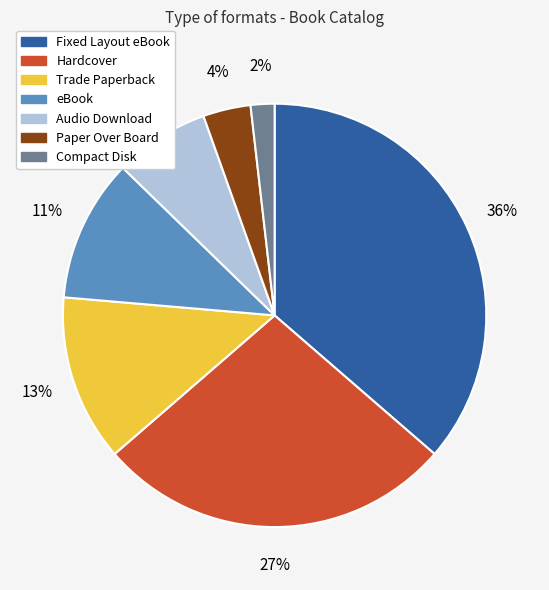

The Hardcover slice represents 33% of the pie. True or false?

False